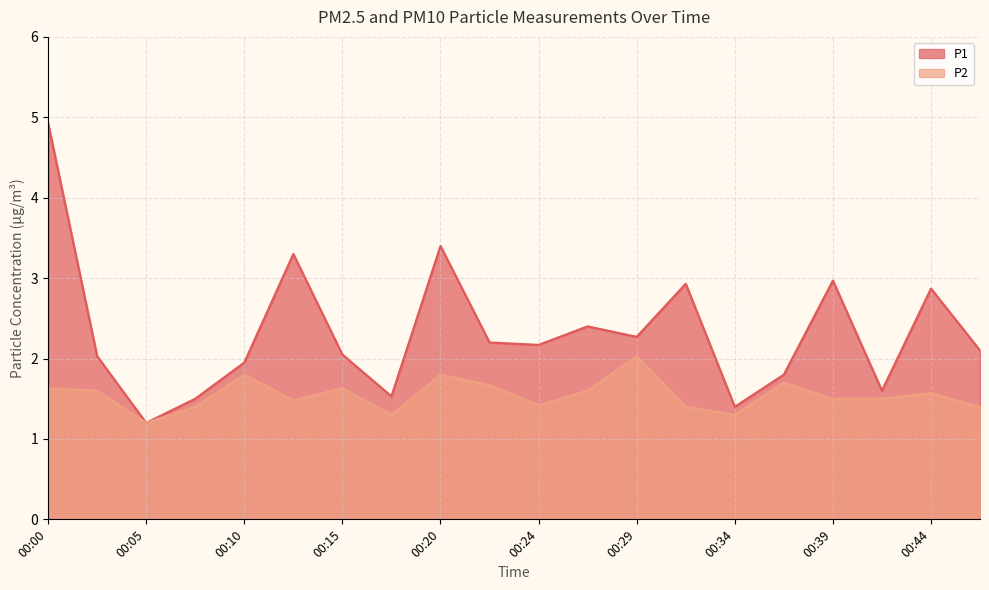

Reading left to right, extract all data points from this chart.

P1: 00:00=4.9	00:03=2.0	00:05=1.2	00:07=1.5	00:10=1.9	00:12=3.3	00:15=2.0	00:17=1.5	00:20=3.4	00:22=2.2	00:24=2.2	00:27=2.4	00:29=2.3	00:32=2.9	00:34=1.4	00:37=1.8	00:39=3.0	00:42=1.6	00:44=2.9	00:46=2.1
P2: 00:00=1.6	00:03=1.6	00:05=1.2	00:07=1.4	00:10=1.8	00:12=1.5	00:15=1.6	00:17=1.3	00:20=1.8	00:22=1.7	00:24=1.4	00:27=1.6	00:29=2.0	00:32=1.4	00:34=1.3	00:37=1.7	00:39=1.5	00:42=1.5	00:44=1.6	00:46=1.4